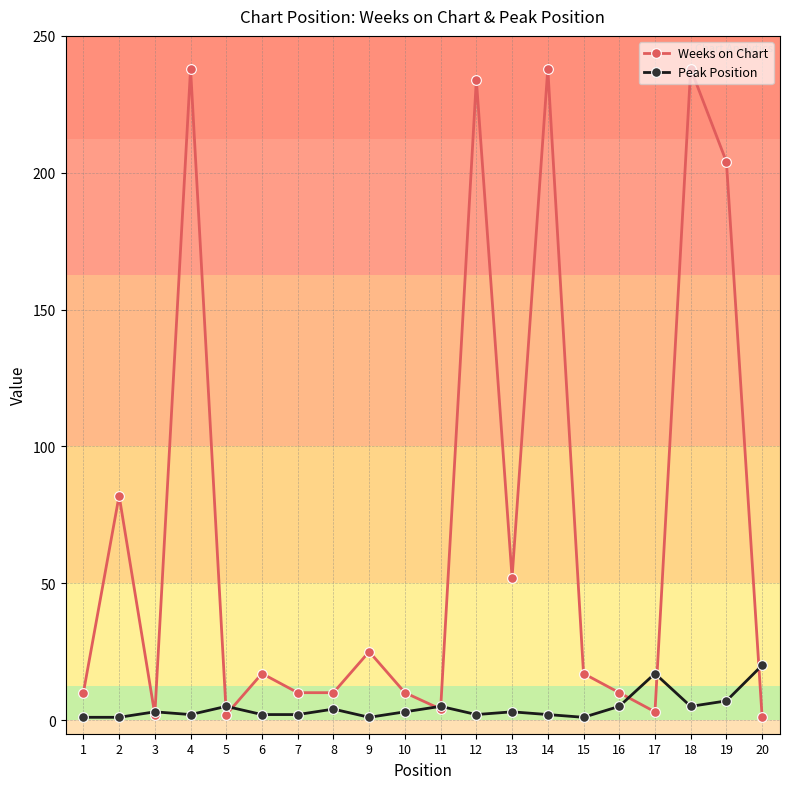

What is the maximum value shown in the chart?

238